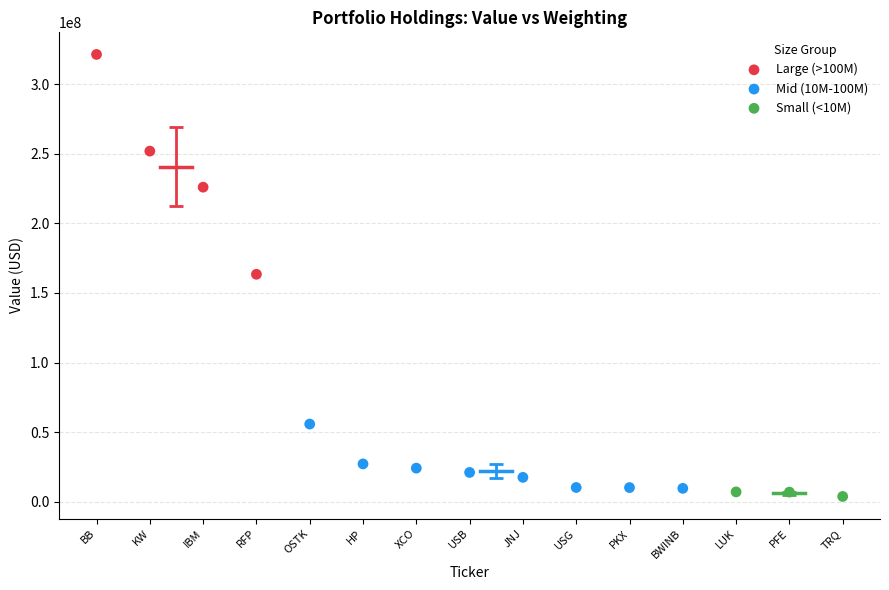

Which series contains the highest Y value?

Large (>100M)